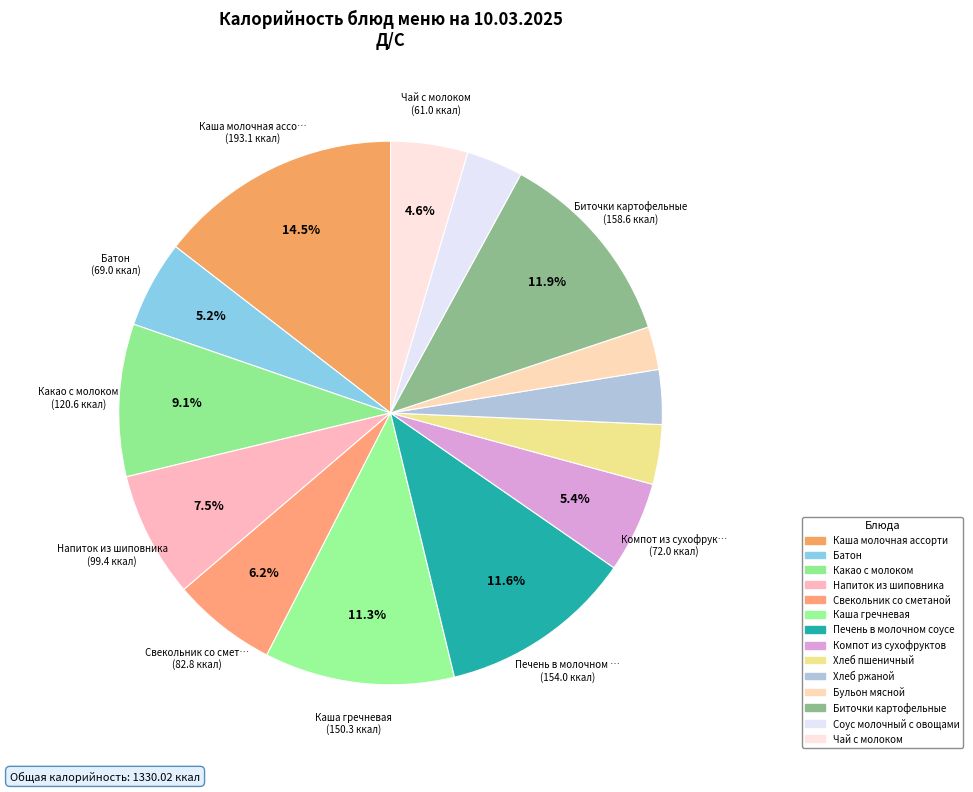

Is there a majority slice in this chart?

No